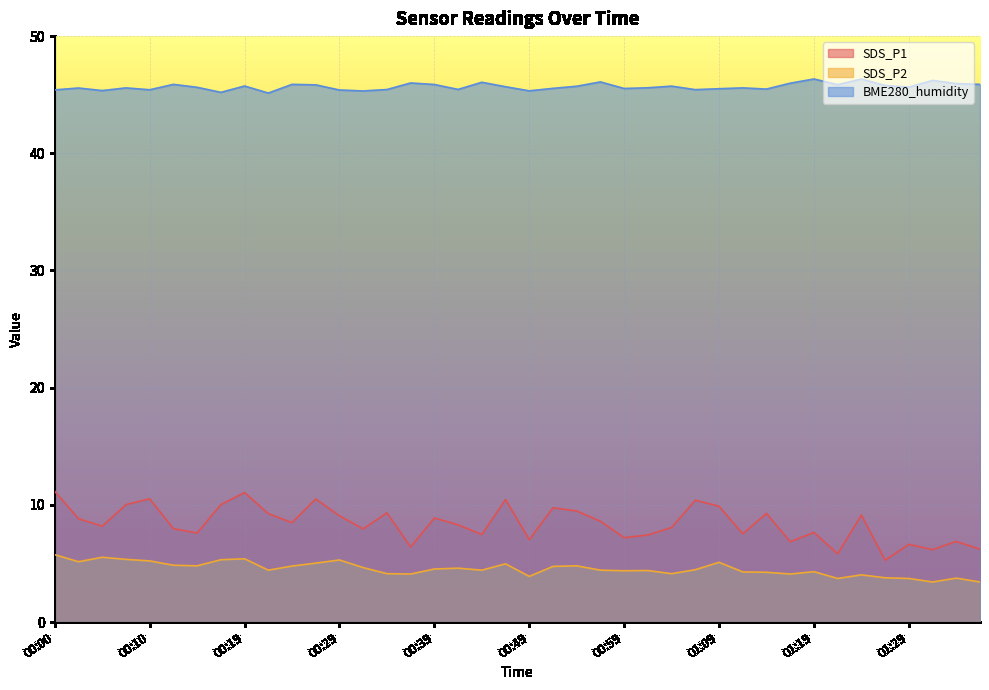

Rank the series by their maximum value, from highest to lowest.

BME280_humidity, SDS_P1, SDS_P2